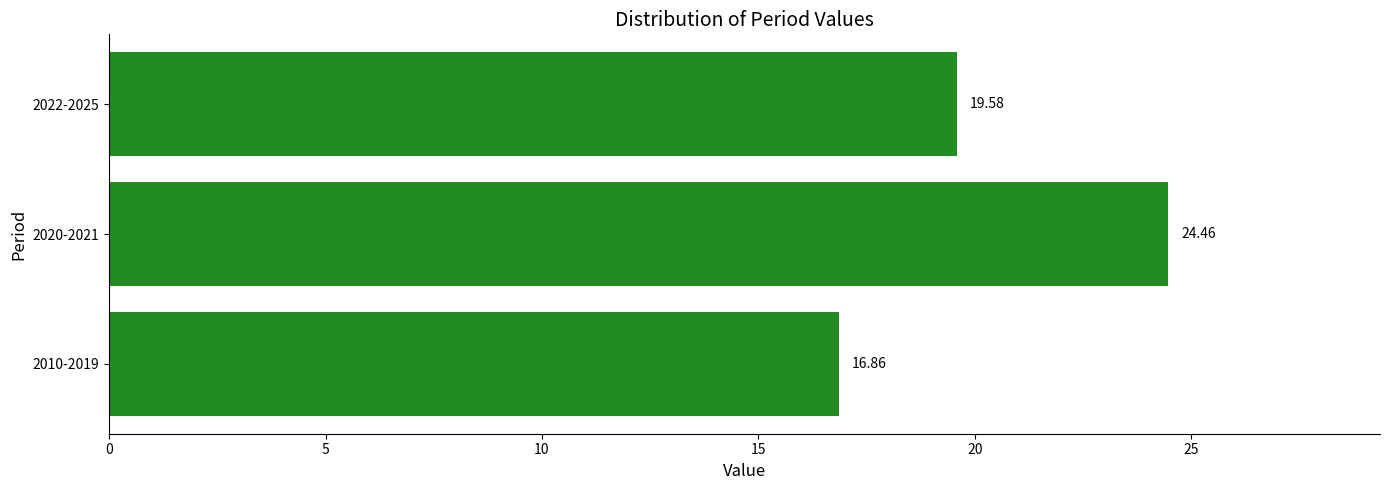

What is the ratio of the value at 2022-2025 to the value at 2020-2021?

0.8